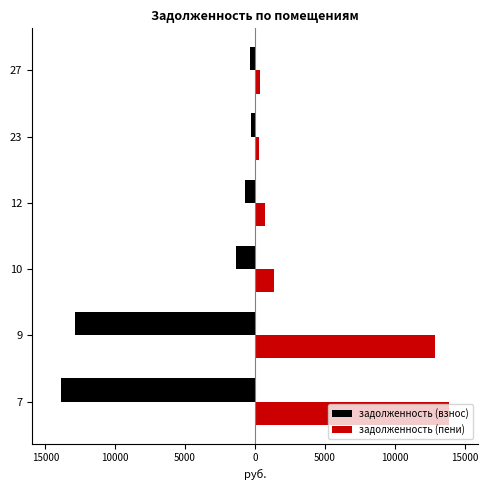

Which series has the widest spread of values?

задолженность (взнос)